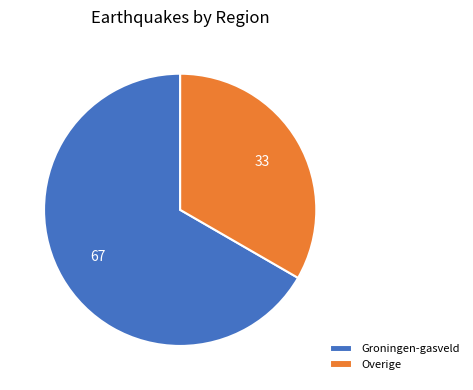

Which slice is the smallest?

Overige